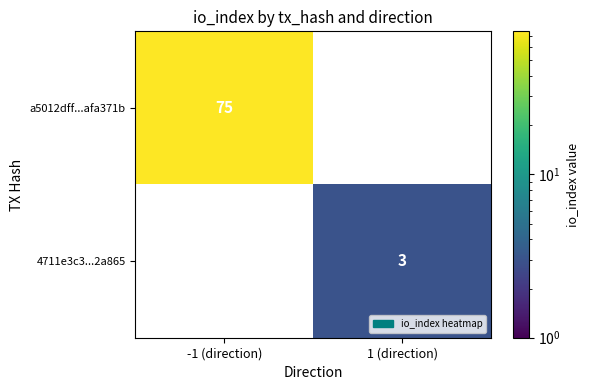

Which series changed the most between -1 (direction) and 1 (direction)?

a5012dff...afa371b